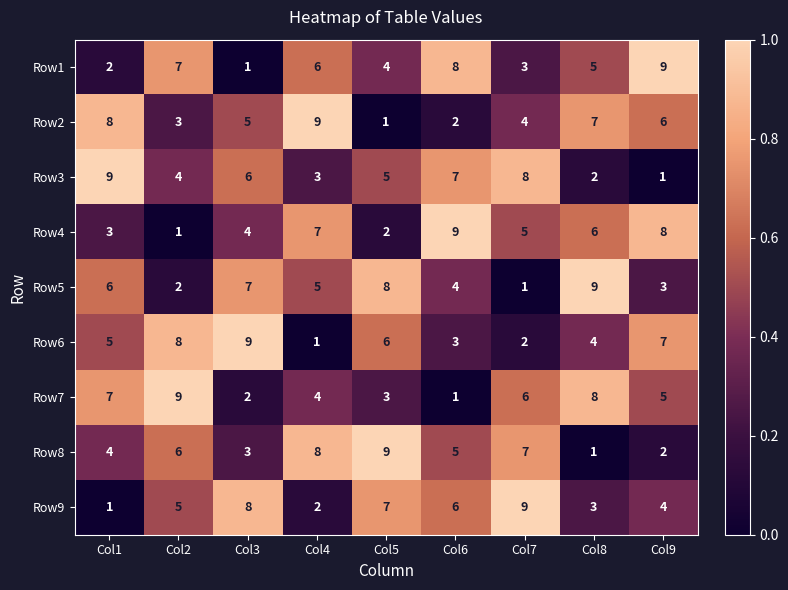

What is the average value of the Row5 series?

5